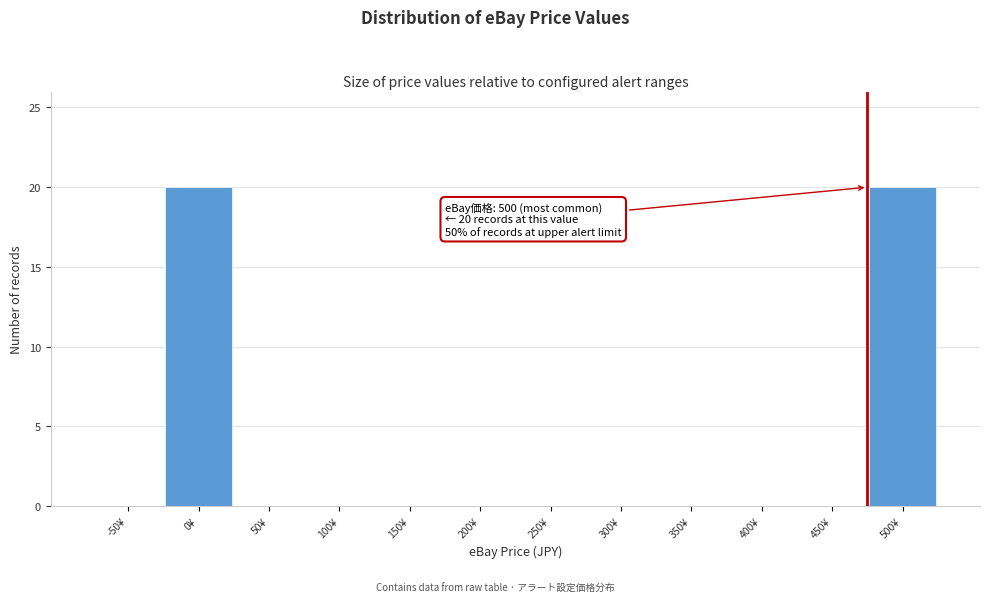

Reading left to right, what are all the values shown in this chart?

-50¥=0	0¥=20	50¥=0	100¥=0	150¥=0	200¥=0	250¥=0	300¥=0	350¥=0	400¥=0	450¥=0	500¥=20